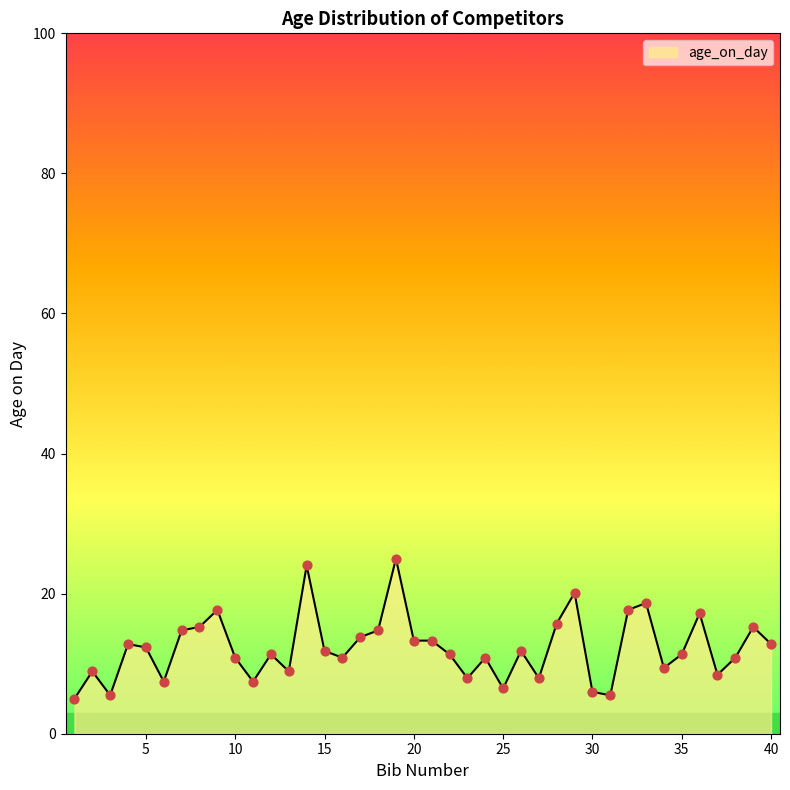

What is the smallest value displayed?

5.0